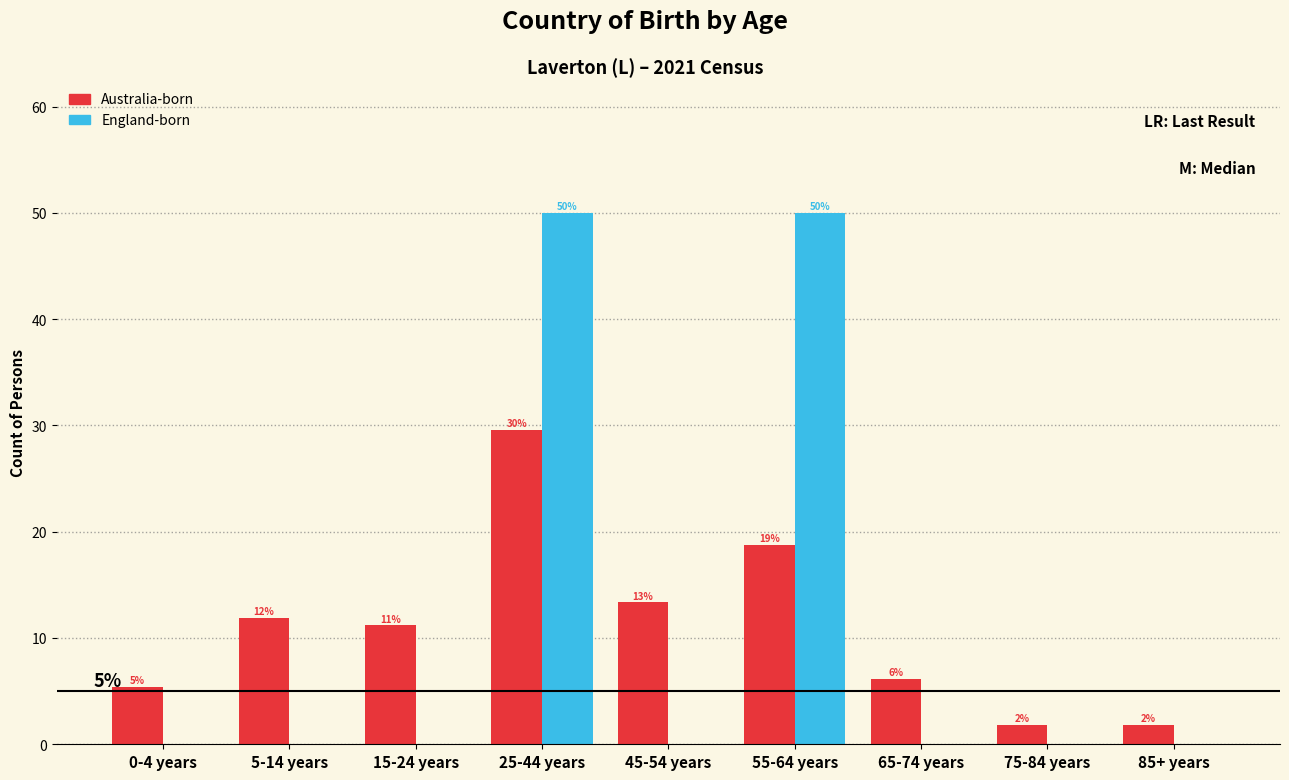

What are all the series names shown in the legend?

Australia-born, England-born